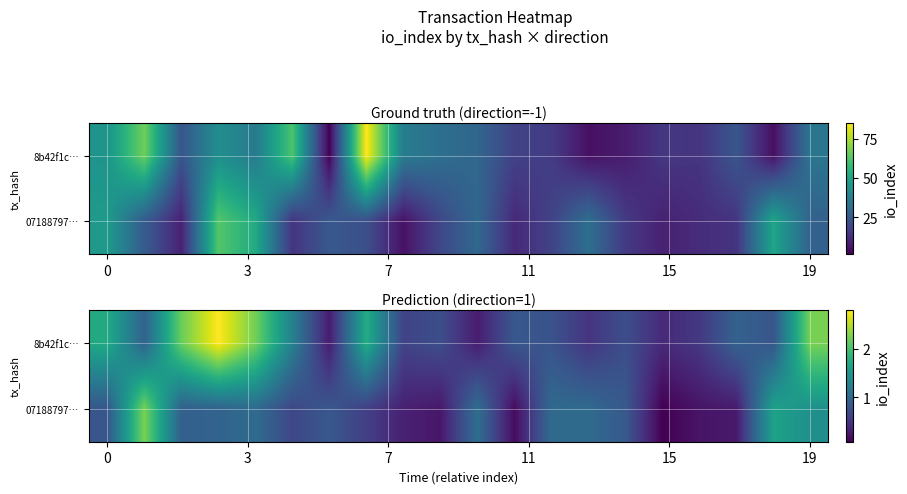

What is the greatest value displayed?

2.8